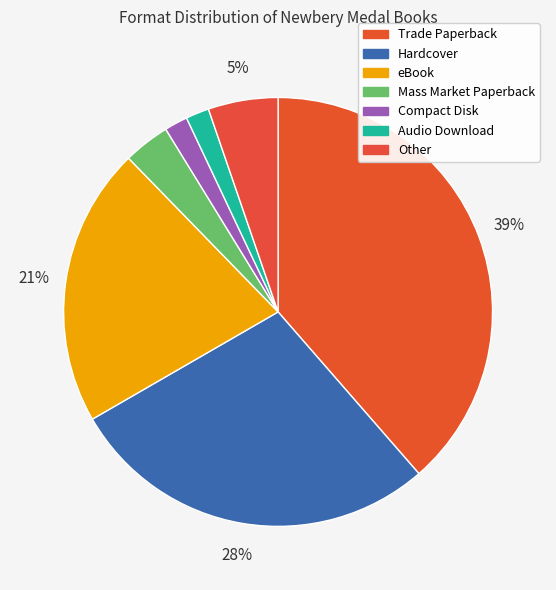

True or false: Trade Paperback accounts for 39% of the total.

True